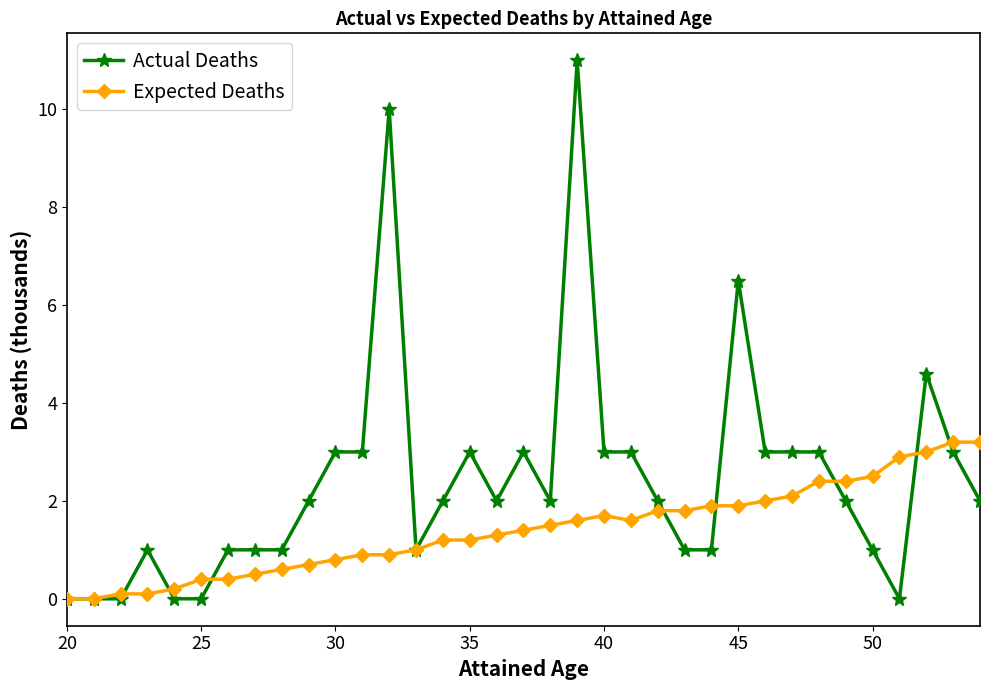

After their last crossing, which series has the higher values: Expected Deaths or Actual Deaths?

Expected Deaths